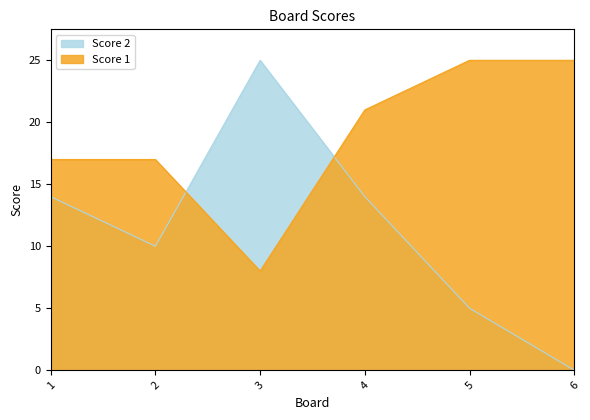

How many lines are shown in the chart?

2